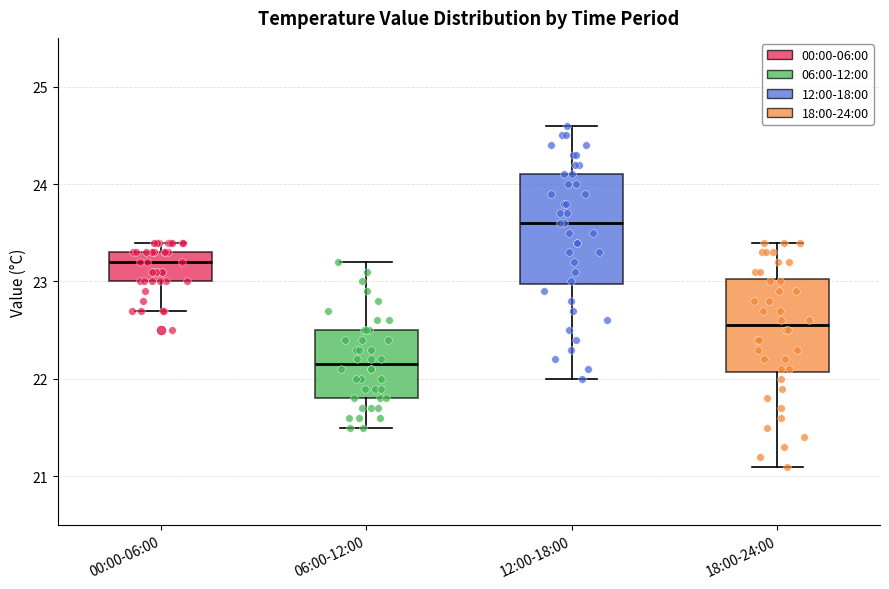

Where does the upper whisker of the box for 06:00-12:00 end on the y-axis? The values are not printed on the chart, so give them approximately, as read against the axis.

23.2